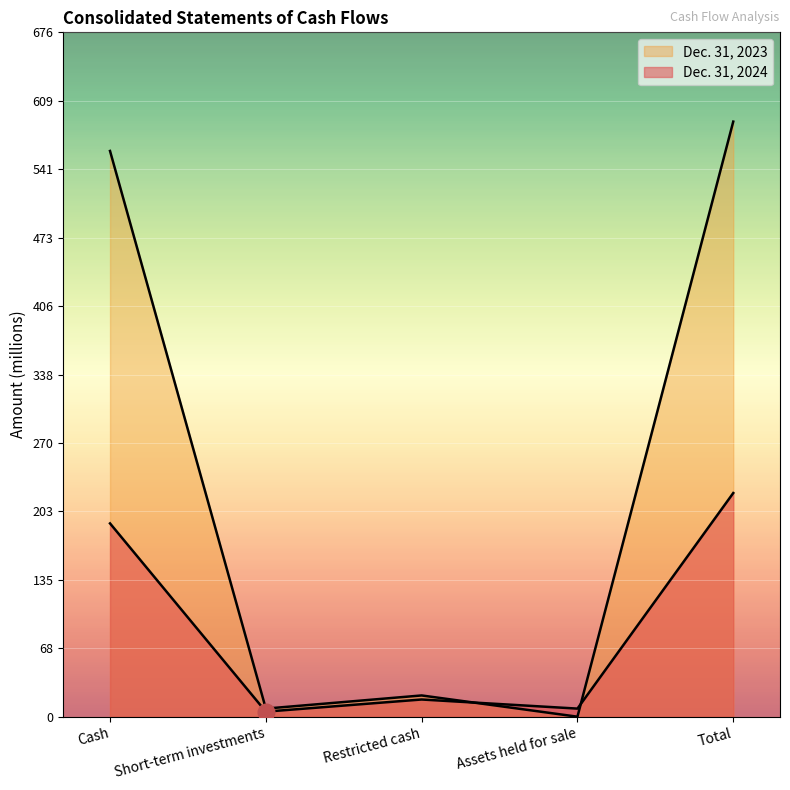

At how many categories does at least one series exceed 328?

2